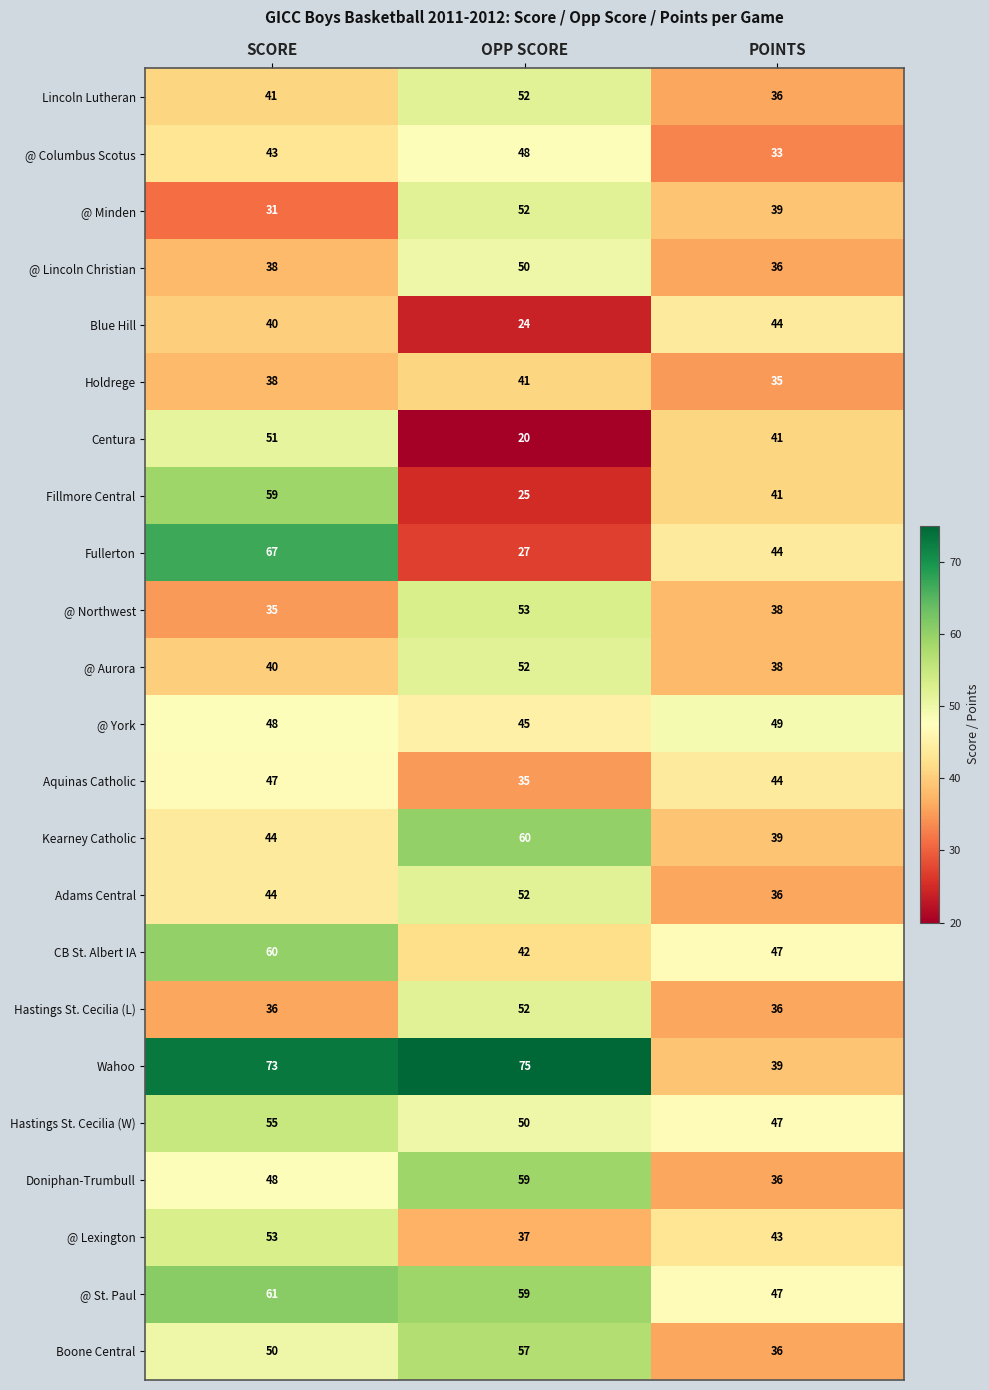

Which series changed the most between SCORE and OPP SCORE?

Fullerton